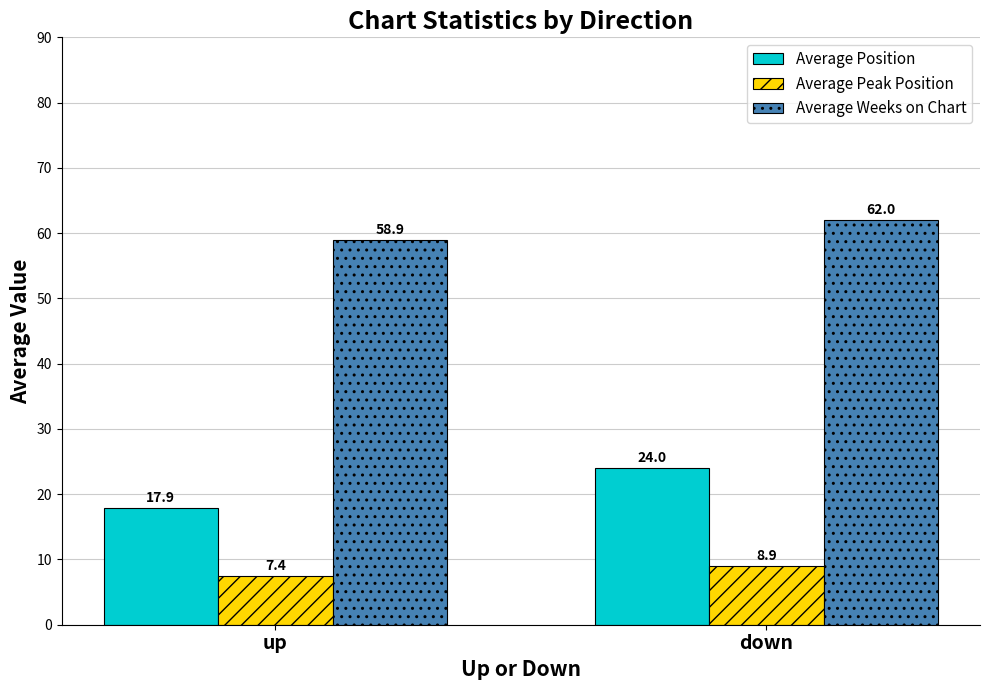

How many series are shown in this chart?

3